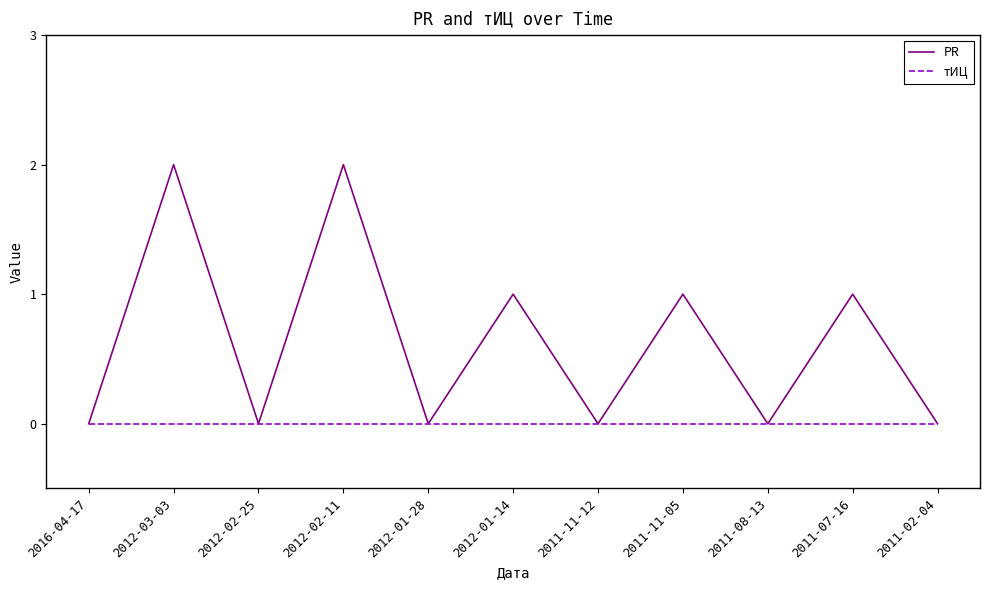

What position from the left is 2016-04-17?

1